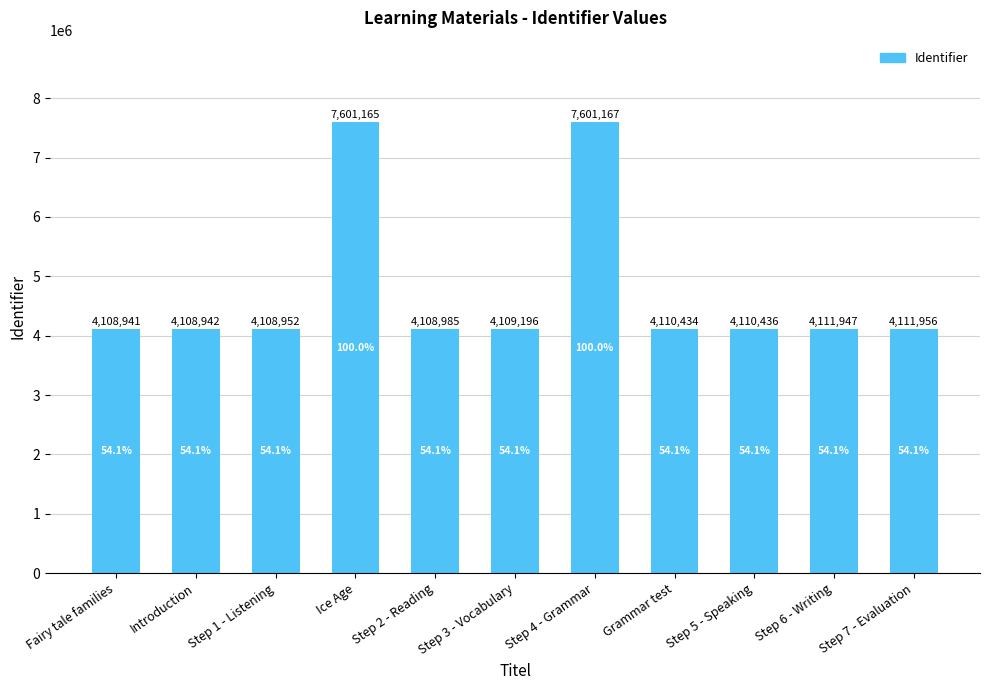

How many bars are there in total?

11